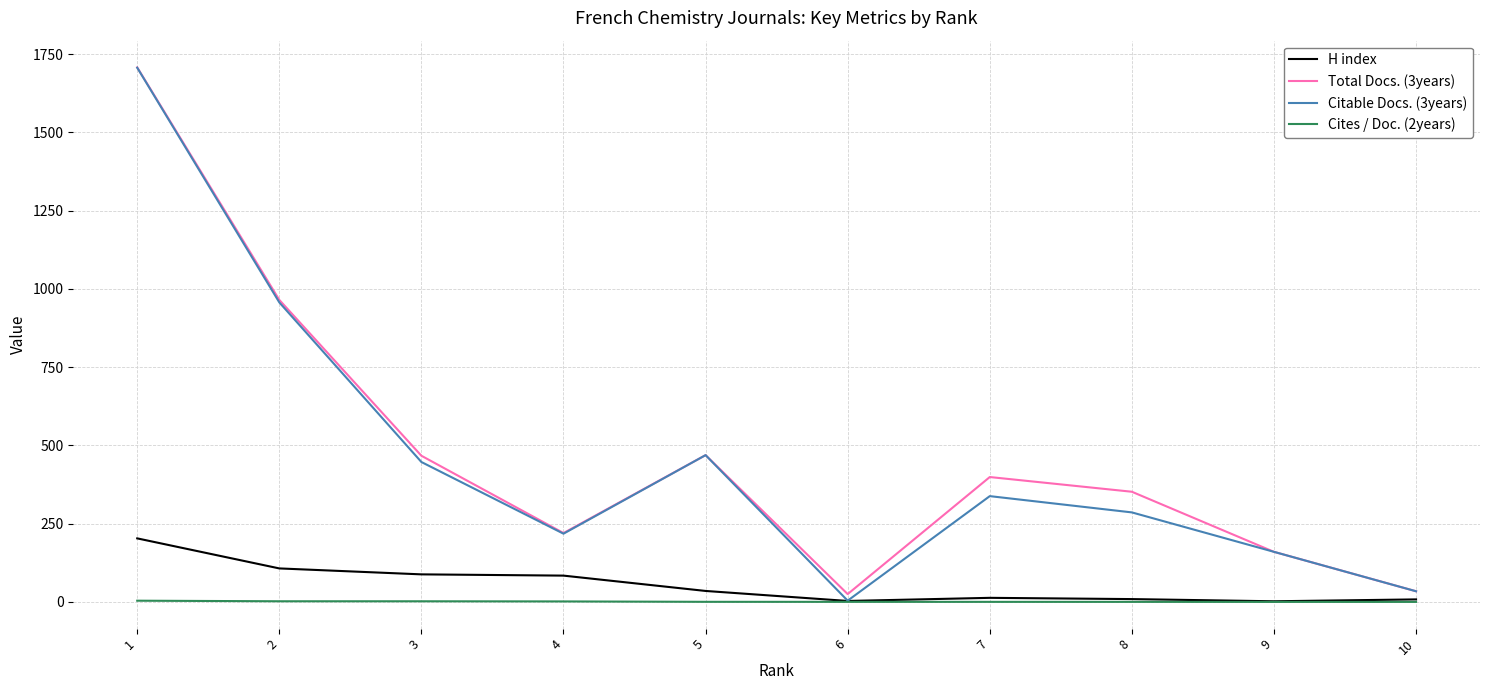

The value of Citable Docs. (3years) at 8 is 286.0. True or false?

True